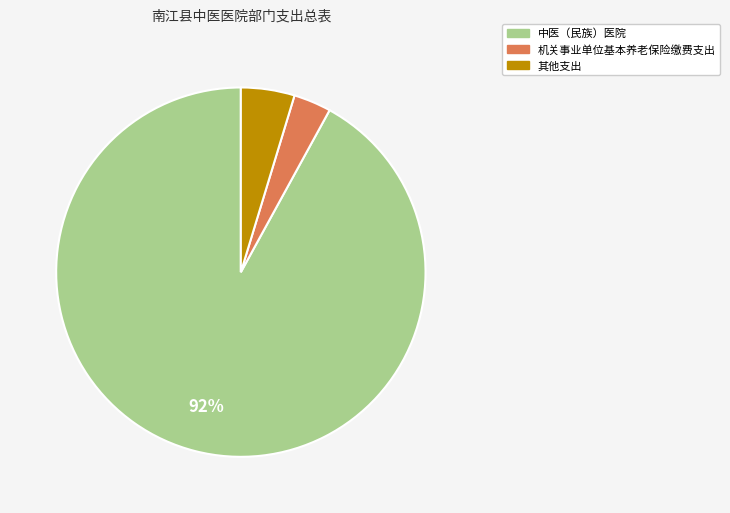

The 中医（民族）医院 slice represents 92% of the pie. True or false?

True